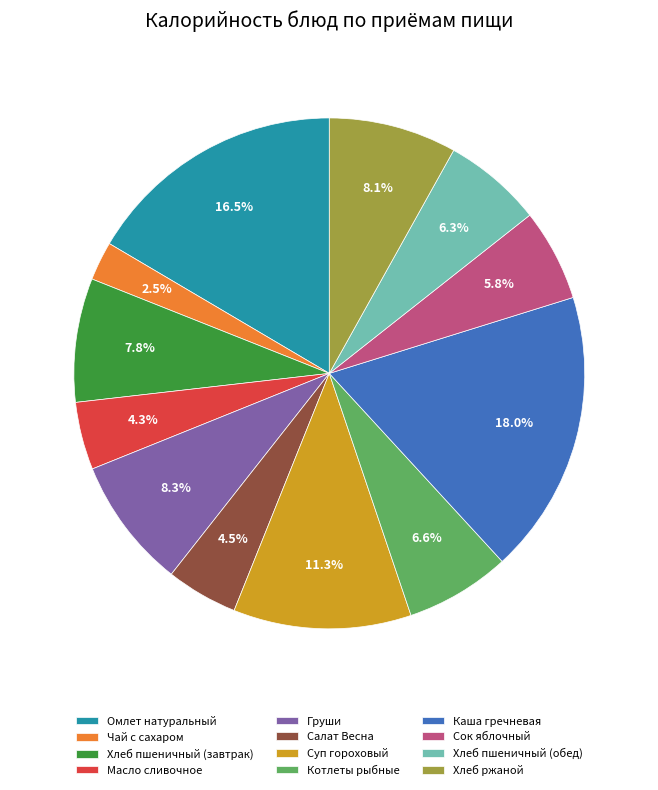

What is the ratio of the value at Суп гороховый to the value at Сок яблочный?

1.9